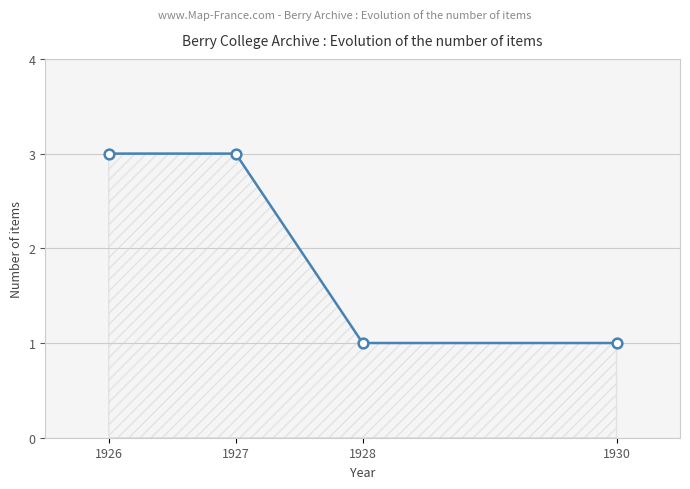

How many values are between 1 and 3?

4